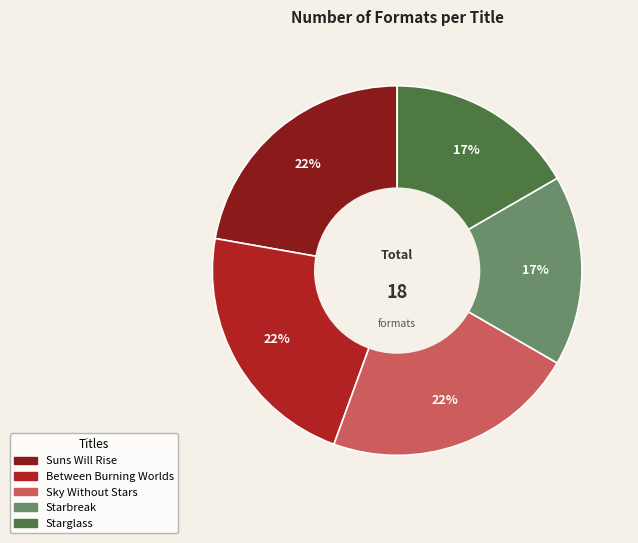

Do Sky Without Stars and Starglass together represent more than half of the pie?

No